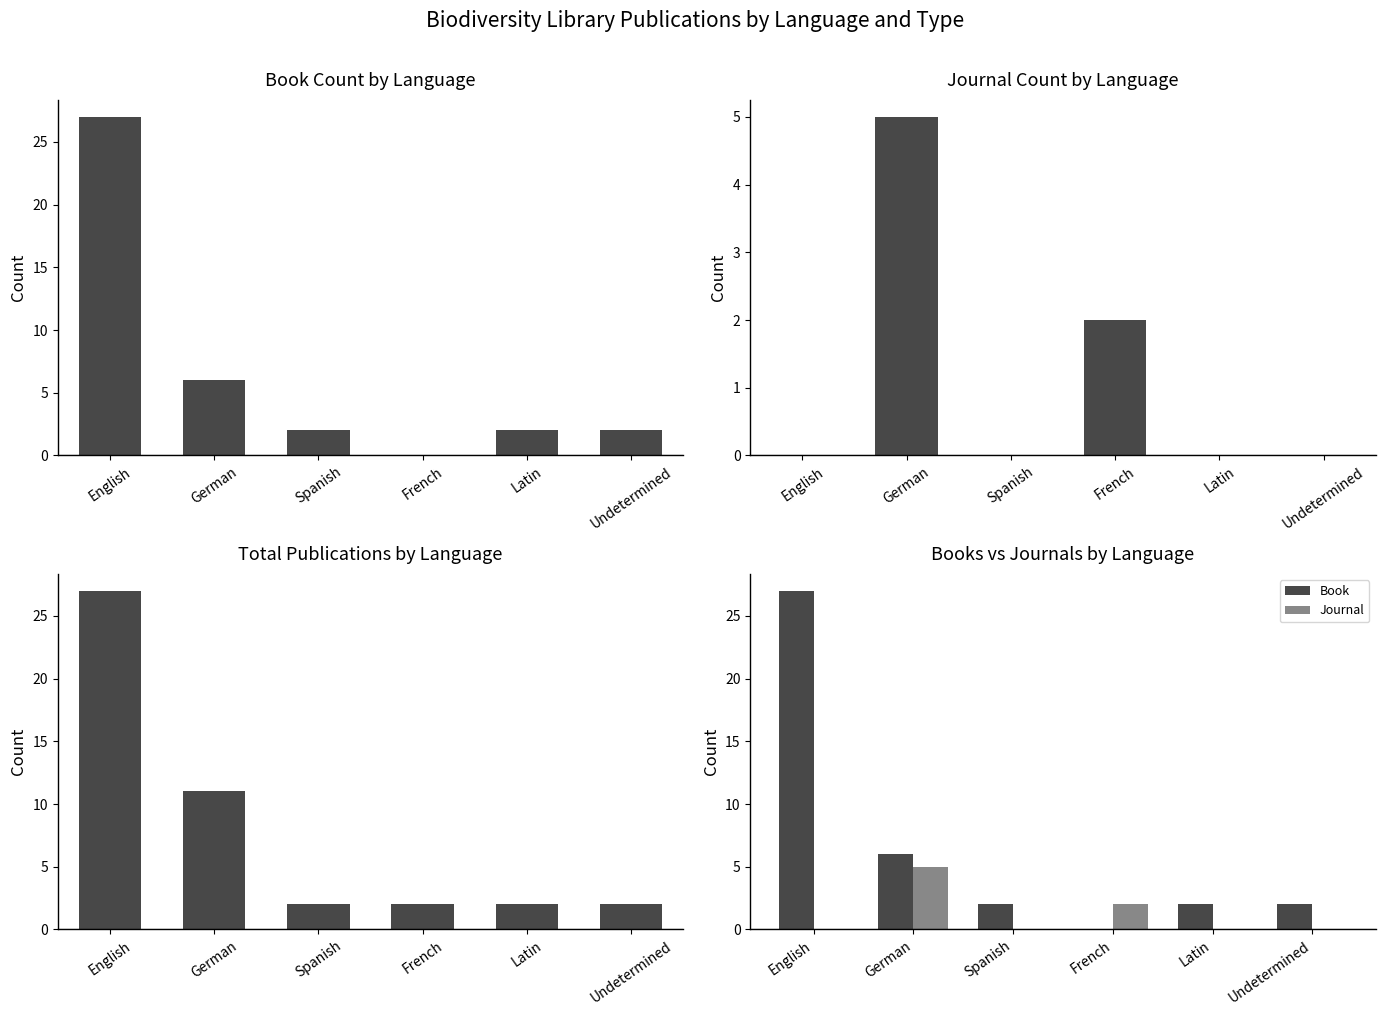

What is the value of the Book bar at the 6th from the left?

2